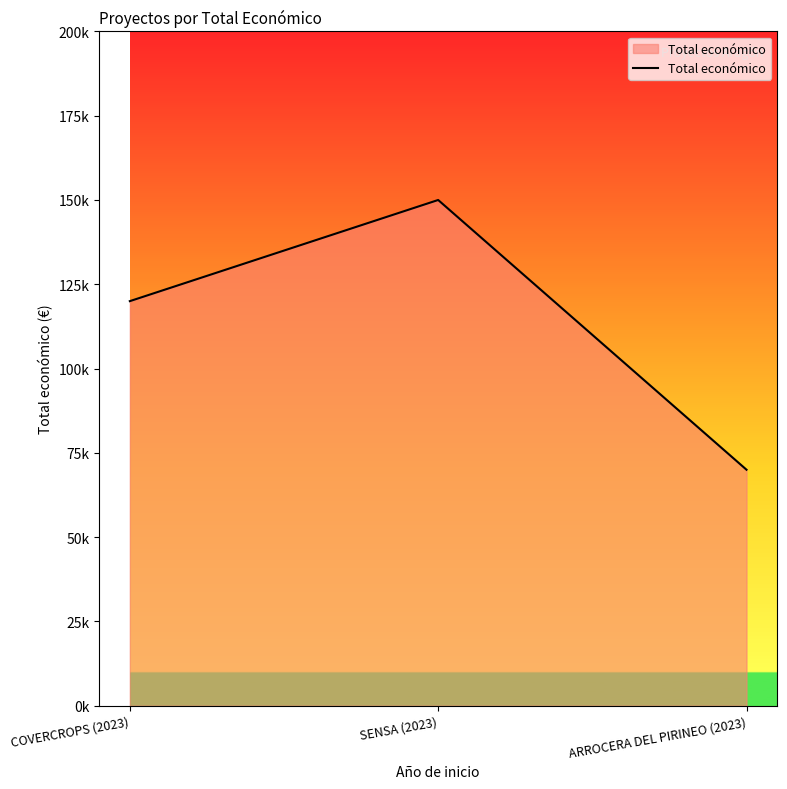

Where is the data nearest to the value 110000?

COVERCROPS (2023)